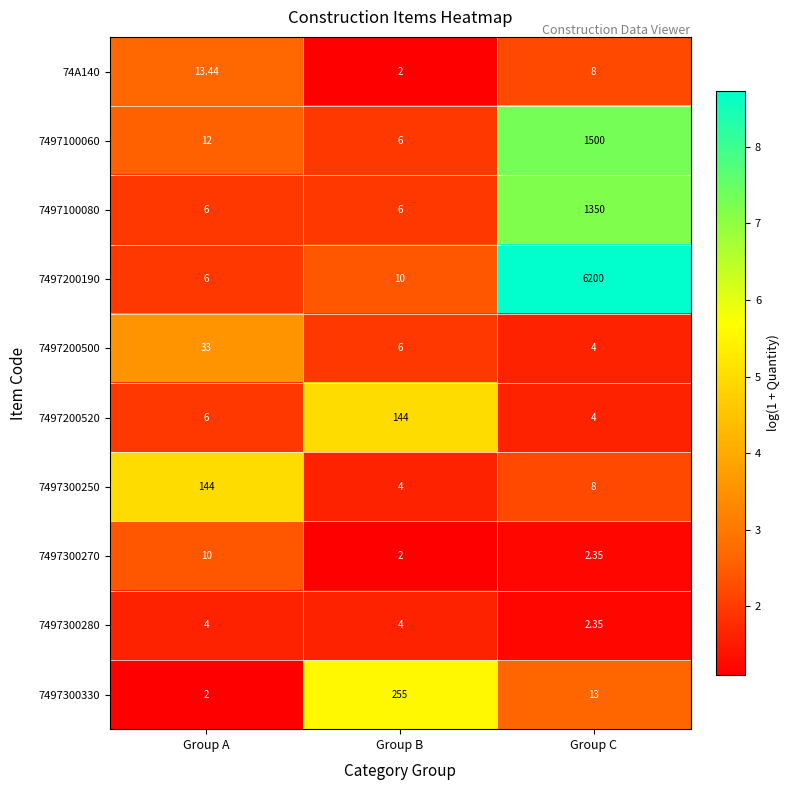

Which category has the highest value across all series?

Group C